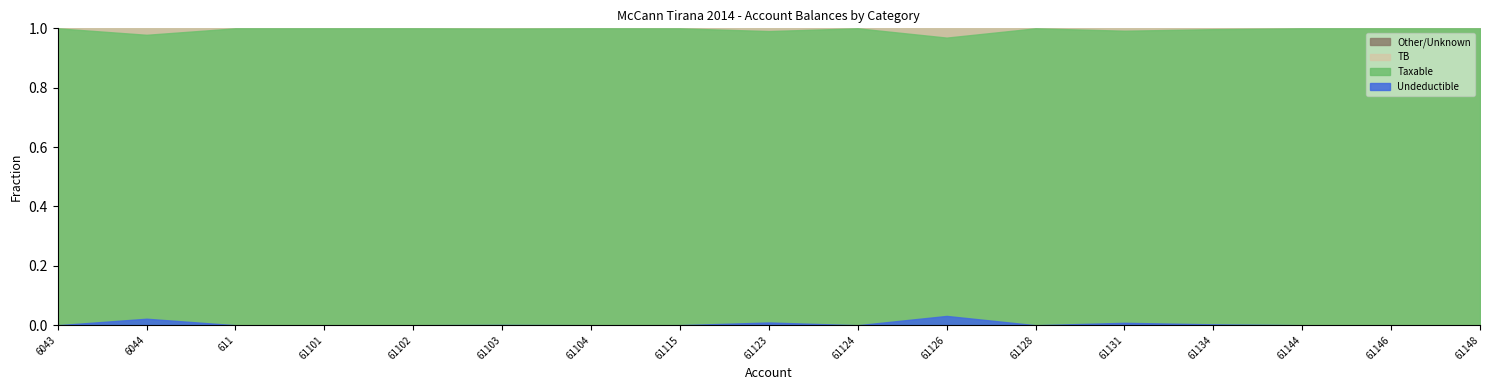

What is the label of the 17th point from the right?

6043